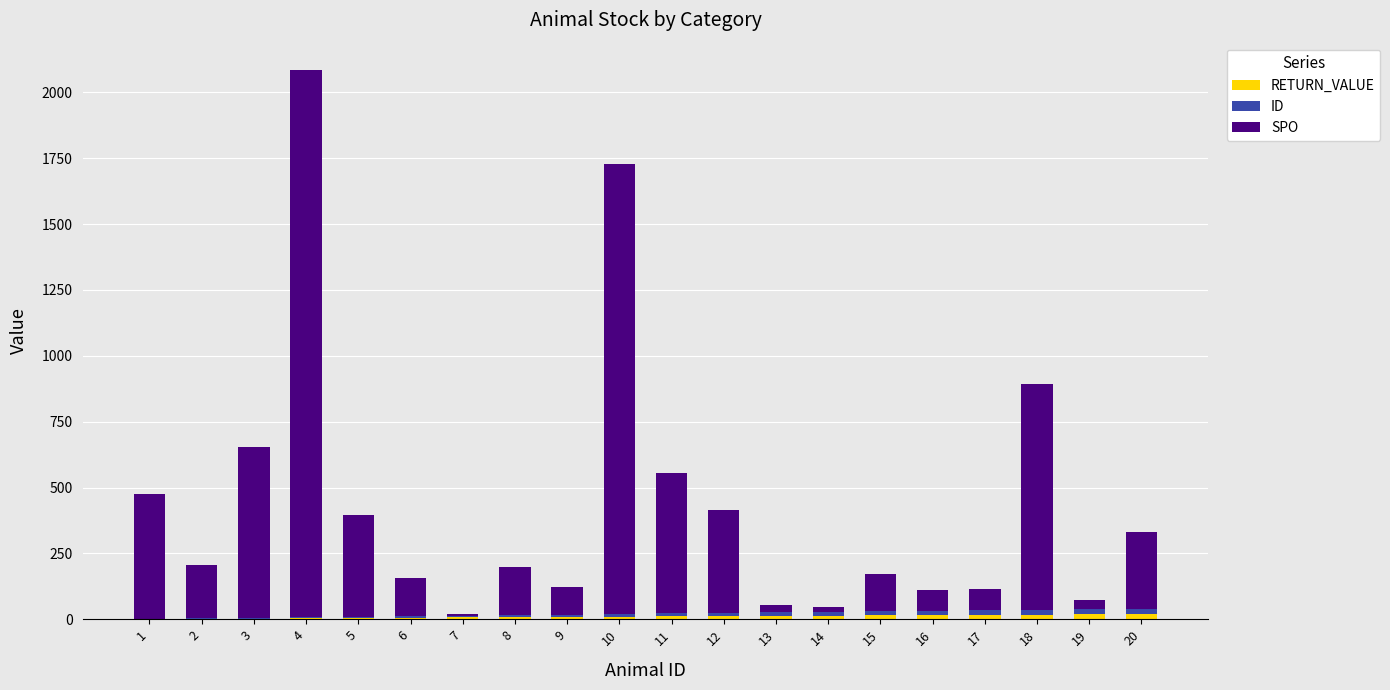

Are the bars horizontal?

No